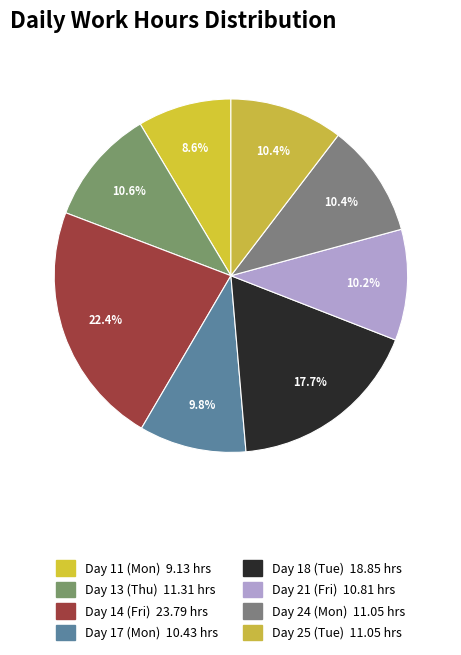

To the nearest percent, what percentage of the pie is Day 11 (Mon)?

9%